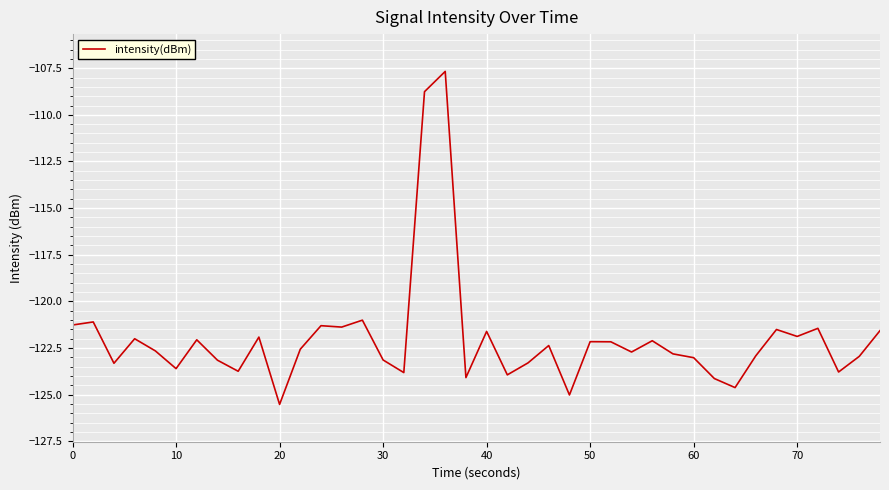

Does the chart display data point markers on the line(s)?

No